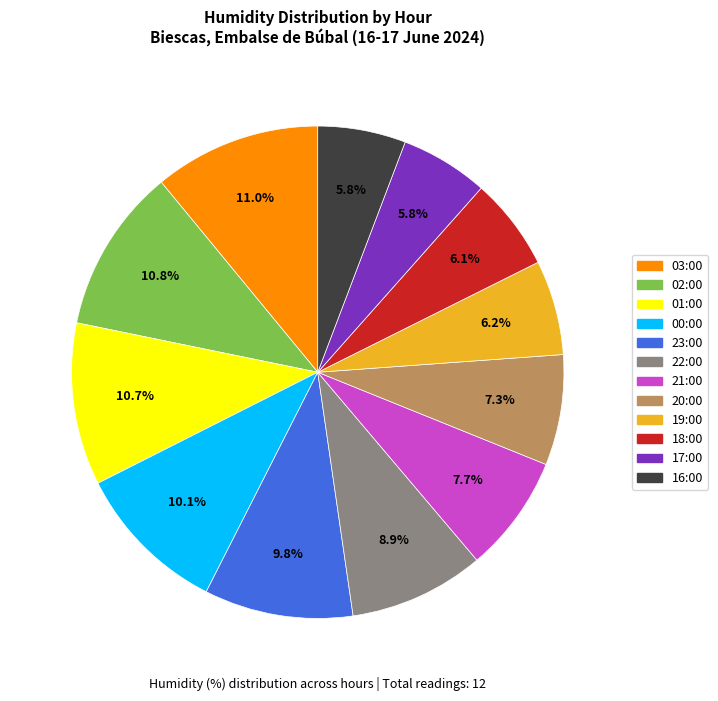

To the nearest percent, what percentage of the pie is 17:00?

6%